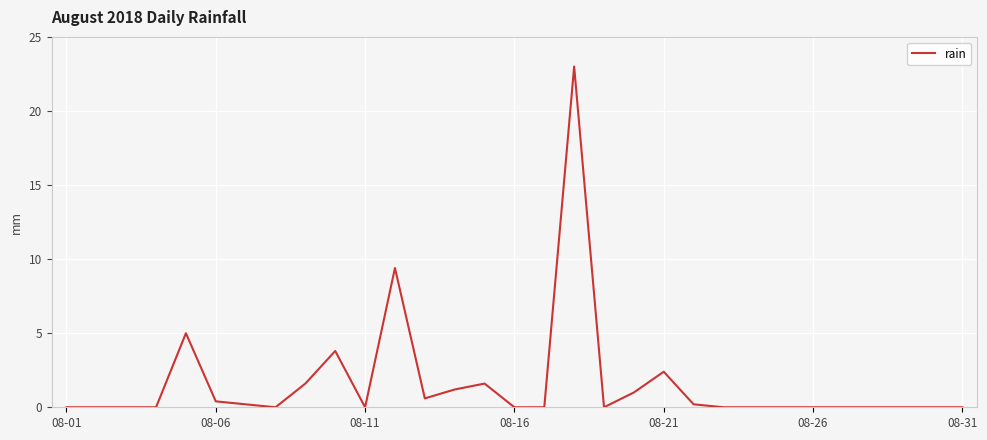

What is the difference between the maximum and minimum values?

23.0